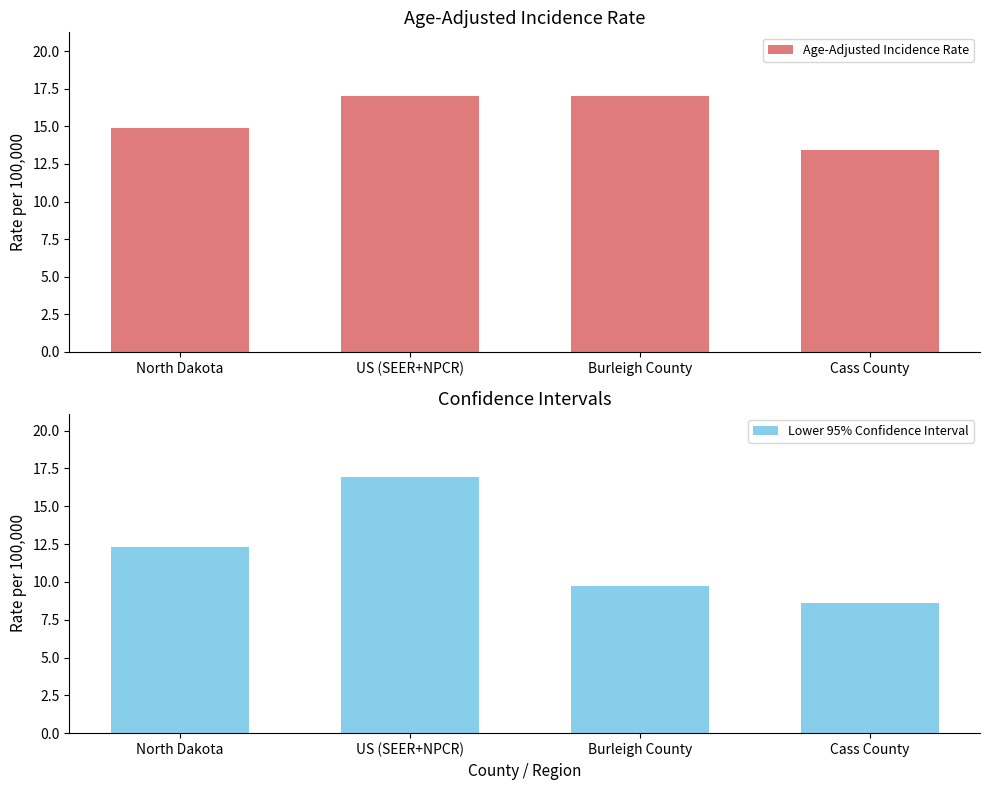

Which series has the largest range (max minus min)?

Lower 95% Confidence Interval